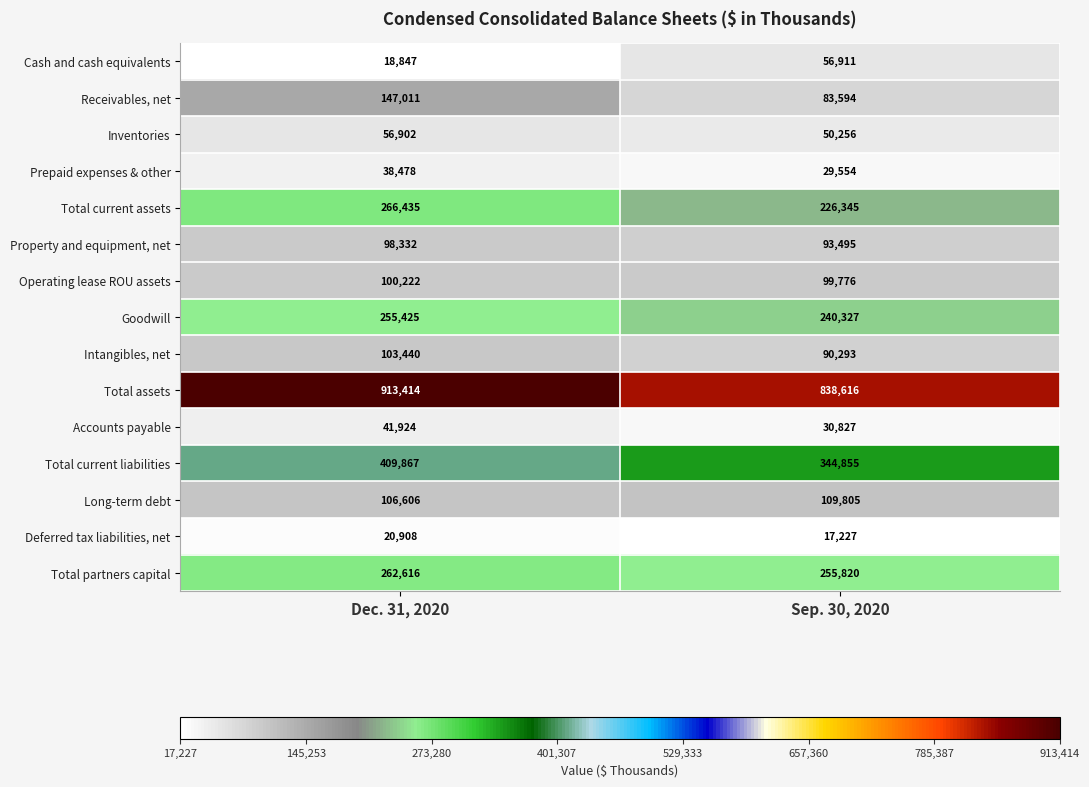

What is the highest value of the Goodwill series?

255425